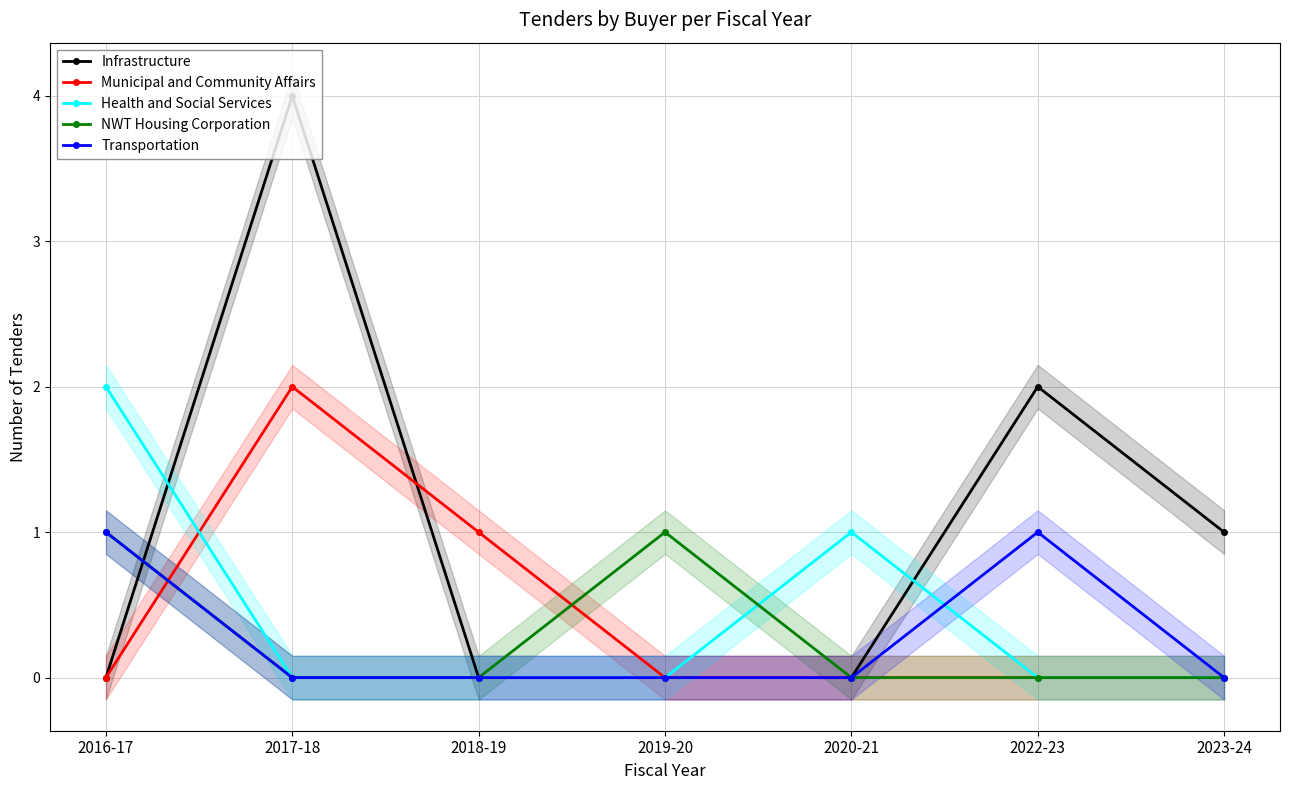

How many values in Transportation are above zero?

2